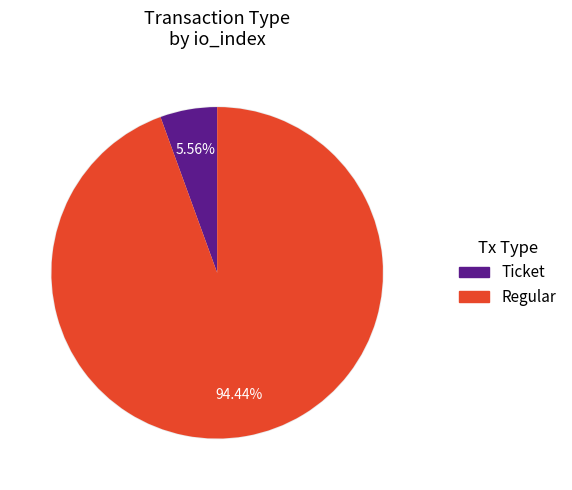

Which series changed the most between Ticket (io_index=0) and Regular (io_index=17)?

Regular